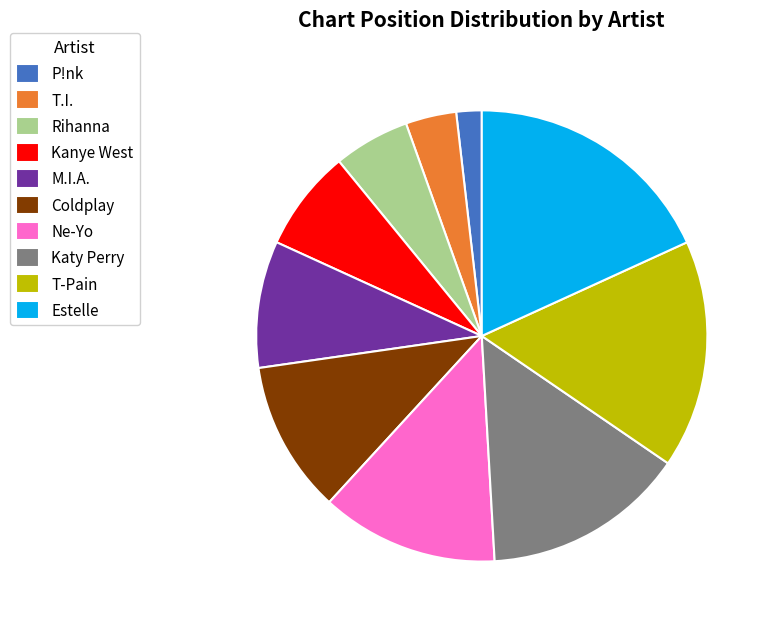

Do Rihanna and T-Pain together represent more than half of the pie?

No